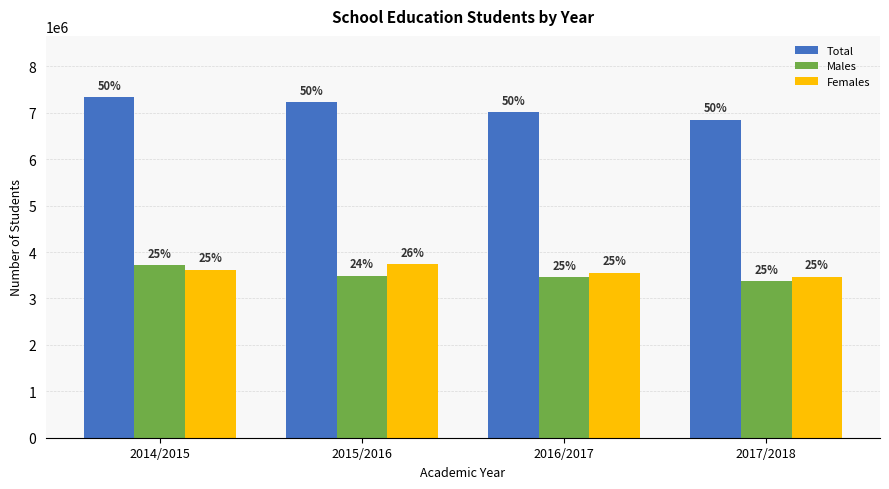

What are all the series names shown in the legend?

Total, Males, Females